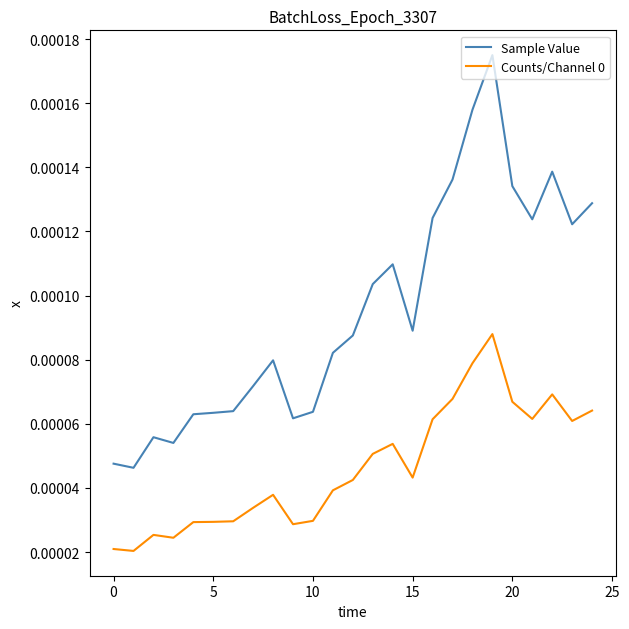

Which series has the largest range (max minus min)?

Sample Value